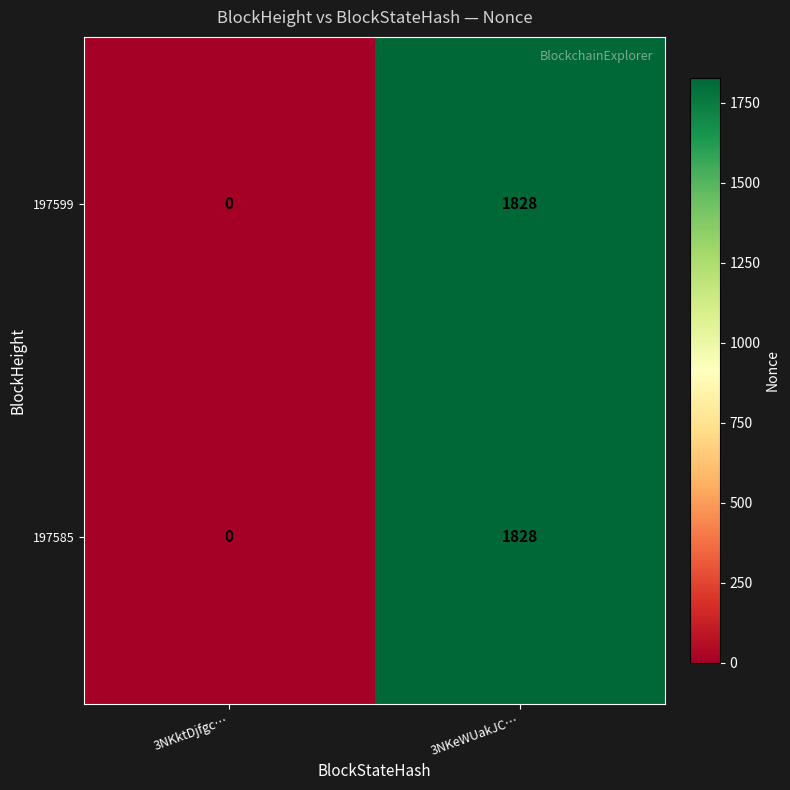

What is the maximum value shown in the chart?

1828